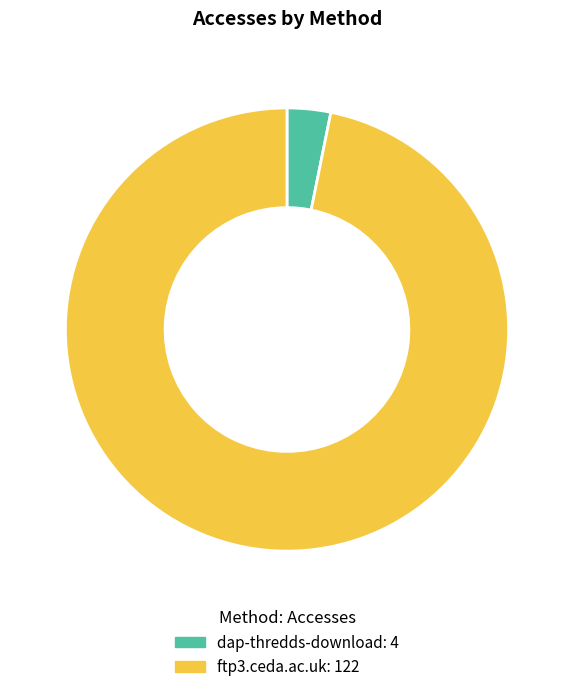

Between dap-thredds-download and ftp3.ceda.ac.uk, which is larger?

ftp3.ceda.ac.uk